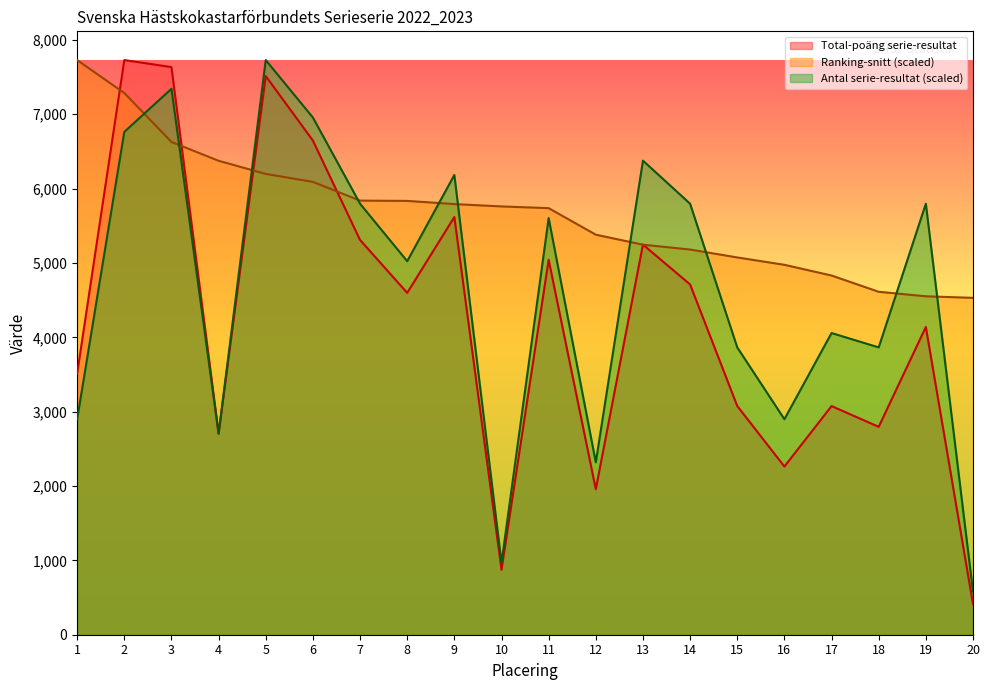

Reading left to right, extract all data points from this chart.

Total-poäng serie-resultat: 1=3514.0	2=7729.0	3=7634.0	4=2705.0	5=7514.0	6=6646.0	7=5309.0	8=4598.0	9=5618.0	10=873.0	11=5043.0	12=1957.0	13=5247.0	14=4711.0	15=3076.0	16=2262.0	17=3075.0	18=2796.0	19=4139.0	20=412.0
Ranking-snitt: 1=7729.0	2=7285.6	3=6627.7	4=6374.4	5=6197.5	6=6090.6	7=5838.6	8=5834.6	9=5792.0	10=5760.4	11=5737.3	12=5380.3	13=5245.7	14=5180.7	15=5074.1	16=4975.2	17=4831.0	18=4612.3	19=4551.9	20=4530.8
Antal serie-resultat: 1=2898.4	2=6762.9	3=7342.5	4=2705.1	5=7729.0	6=6956.1	7=5796.8	8=5023.9	9=6183.2	10=966.1	11=5603.5	12=2318.7	13=6376.4	14=5796.8	15=3864.5	16=2898.4	17=4057.7	18=3864.5	19=5796.8	20=579.7